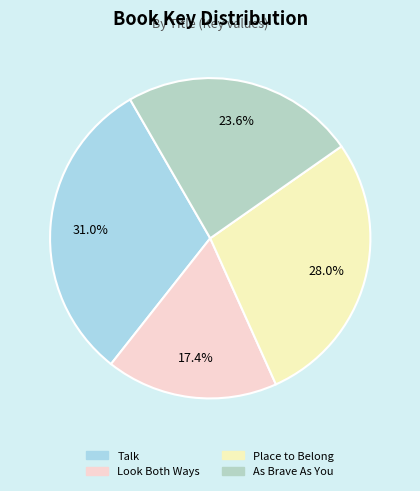

What percentage is the Talk slice, to the nearest percent?

31%